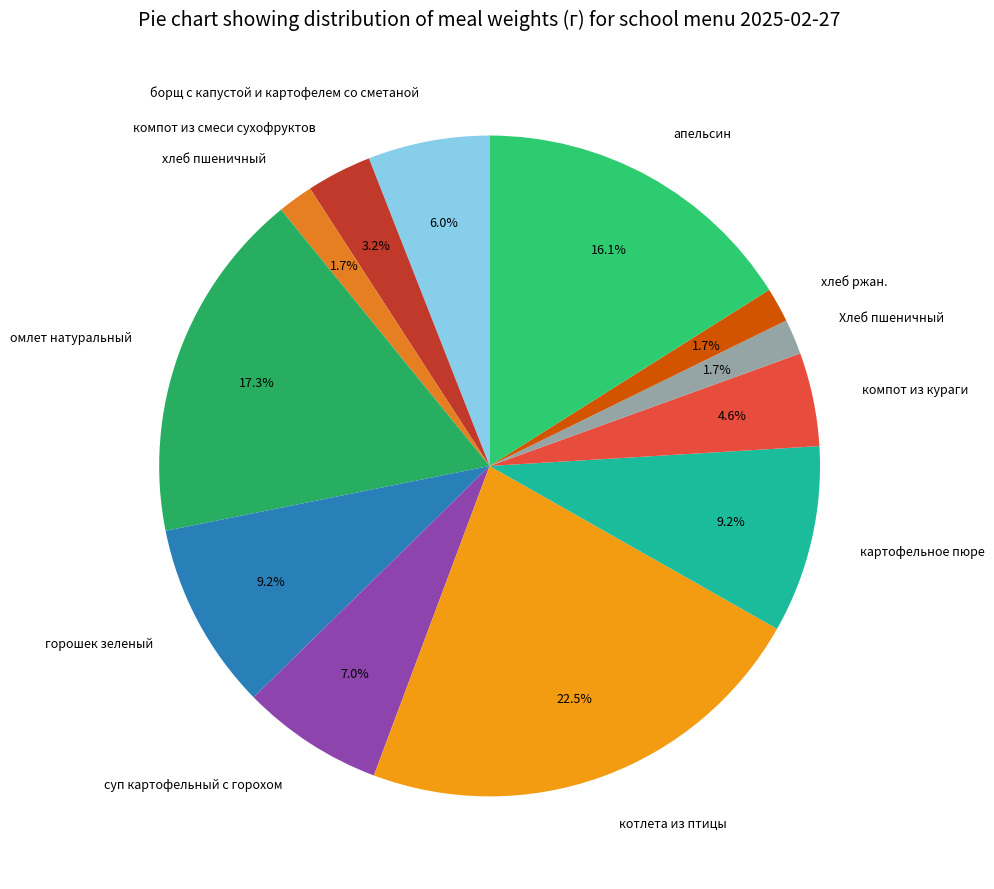

To the nearest percent, what percentage of the pie is Хлеб пшеничный?

2%